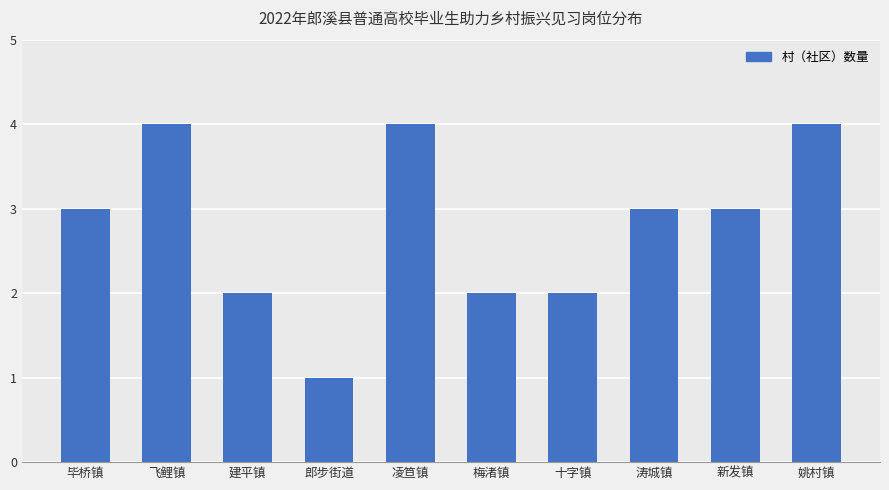

What is the average value?

3